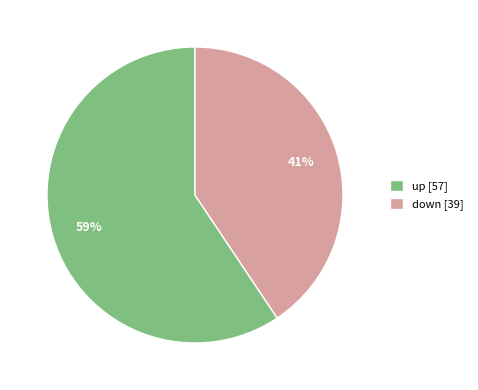

Rank the categories by value from lowest to highest.

down, up